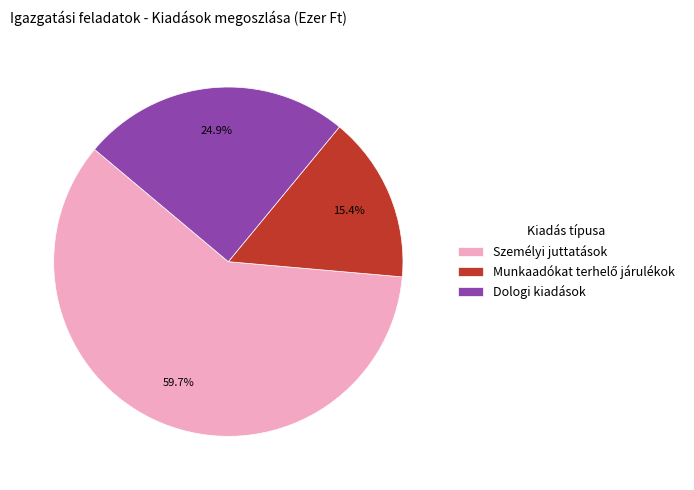

What percentage do Dologi kiadások and Személyi juttatások together represent?

84.6%